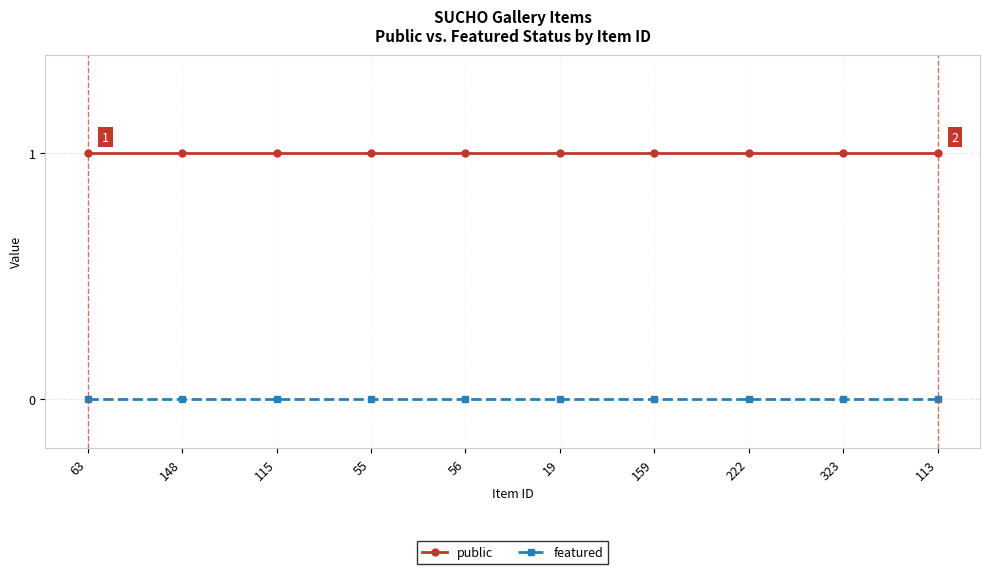

Is this an area chart (filled region under the line)?

No